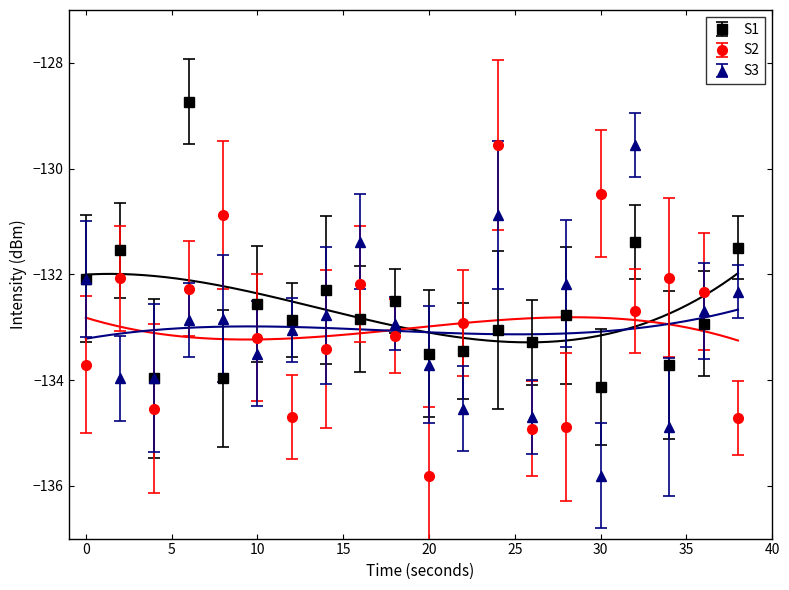

What are all the series names shown in the legend?

S1, S2, S3